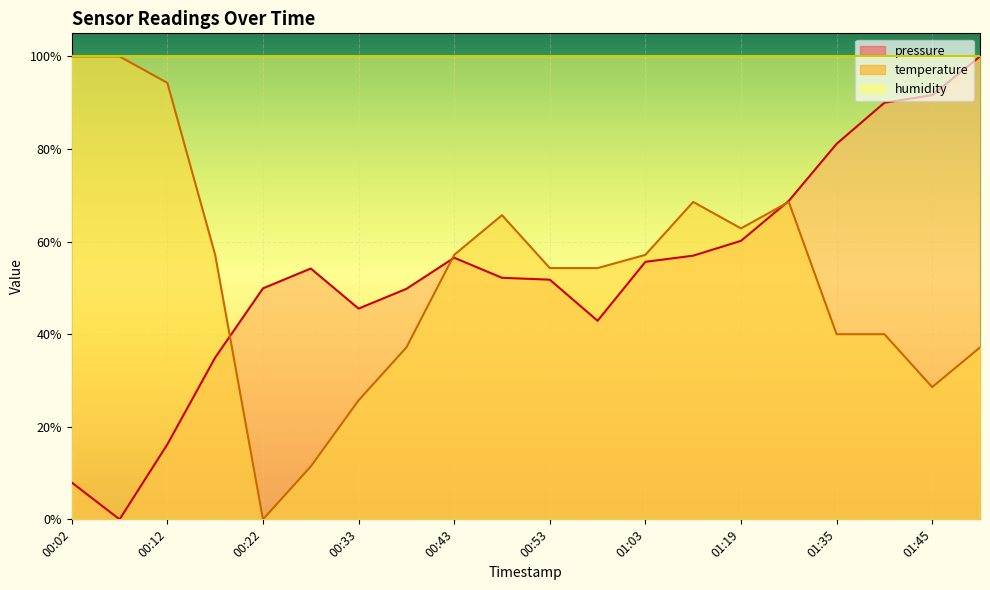

What is the sum of the temperature values at 01:35 and 01:50?

0.8